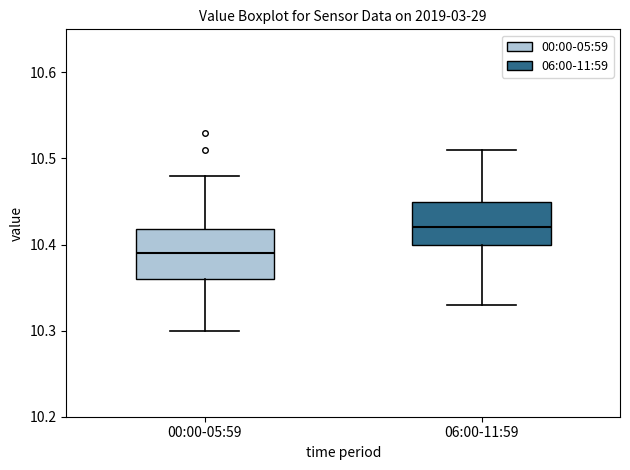

Reading left to right, read every box against the y-axis: the position of its median line, the range the box covers, and the ends of its whiskers. The values are not printed on the chart, so give them approximately, as read against the axis.

00:00-05:59: median 10.39, box 10.36 to 10.42, whiskers 10.30 to 10.48
06:00-11:59: median 10.42, box 10.40 to 10.45, whiskers 10.33 to 10.51